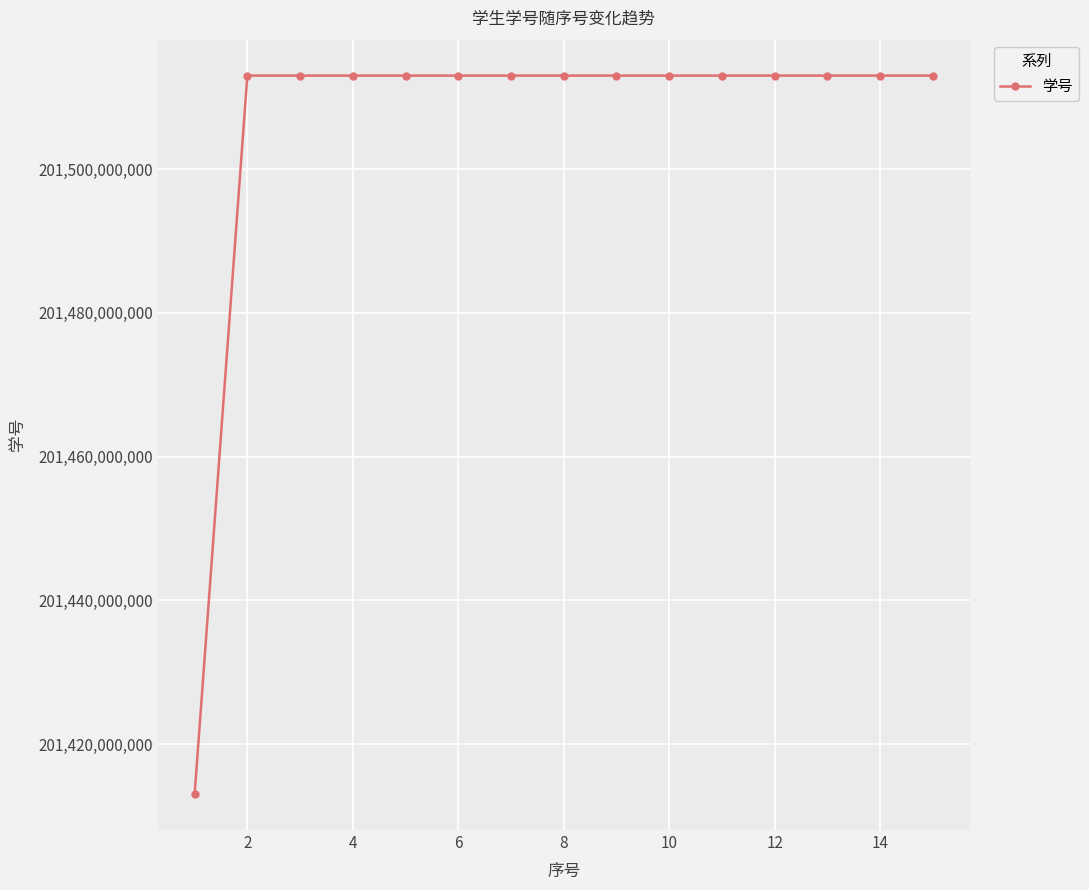

What is the difference between the second highest and minimum values?

99999791